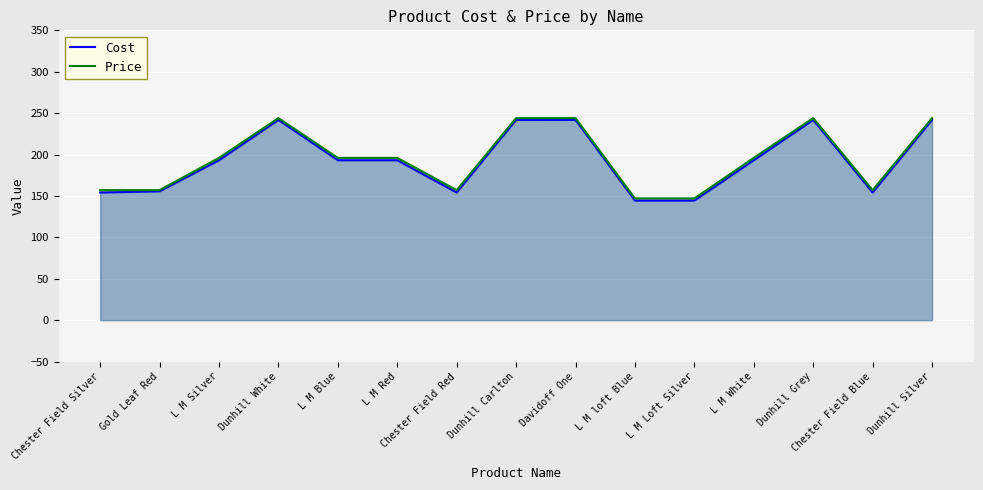

How many data points does each series have?

15